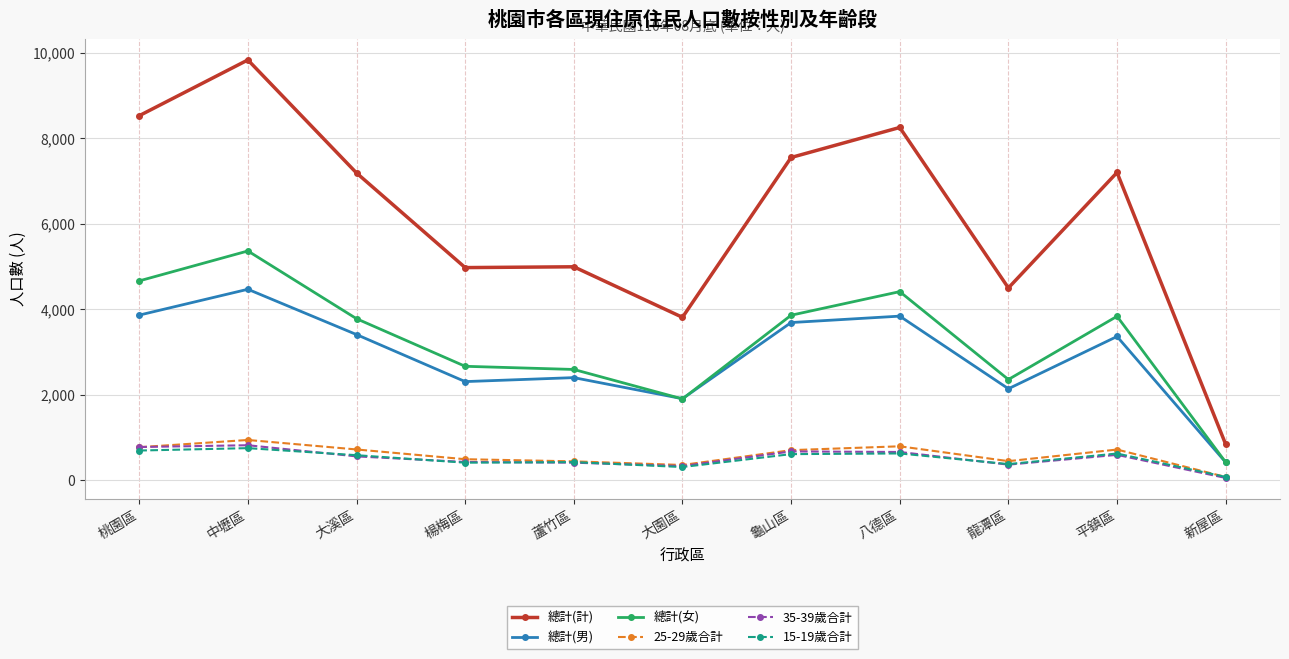

At which category does 總計(計) reach its first local peak?

中壢區